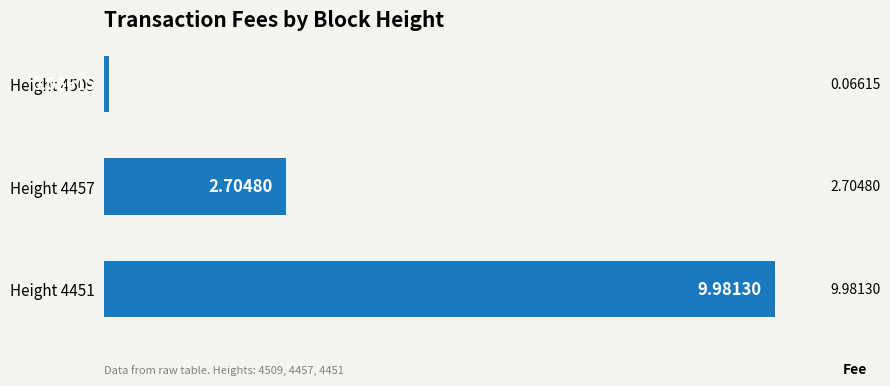

Count the number of categories in the chart.

3